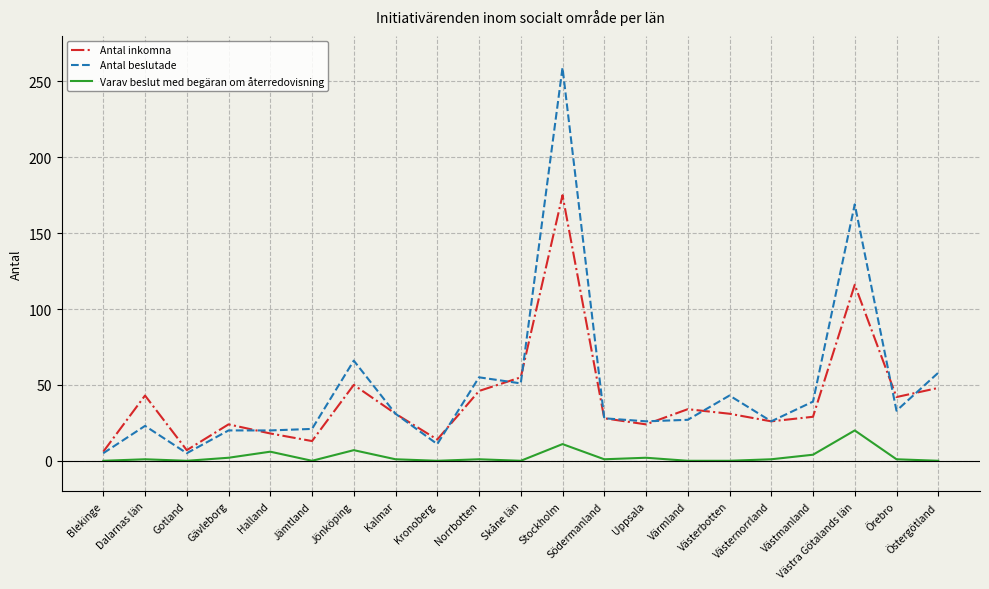

True or false: Varav beslut med begäran om återredovisning and Antal inkomna cross at least once.

False